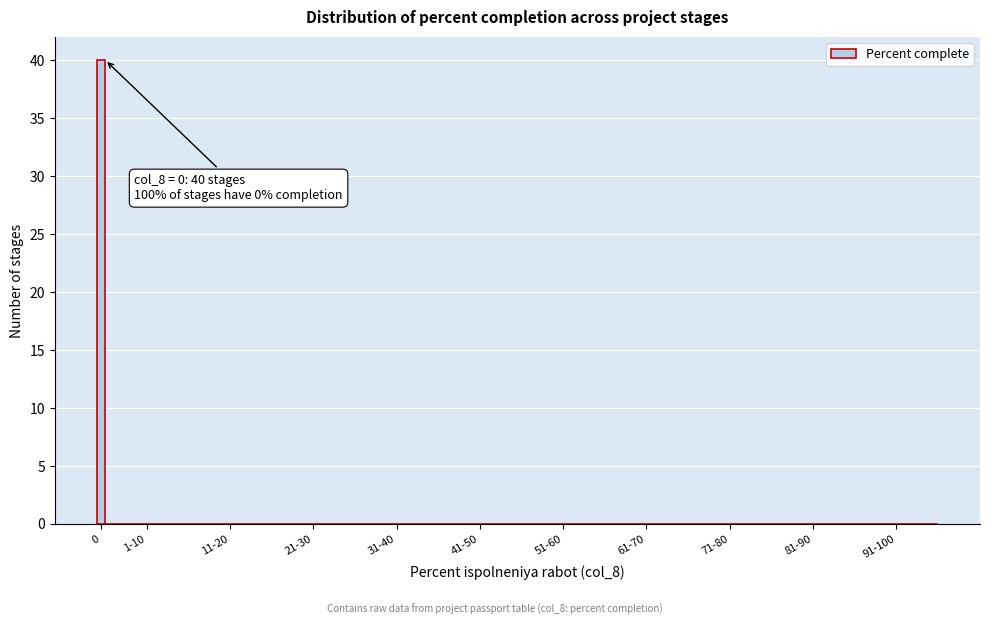

Reading left to right, list all the values displayed in this chart.

0=40	1-10=0	11-20=0	21-30=0	31-40=0	41-50=0	51-60=0	61-70=0	71-80=0	81-90=0	91-100=0